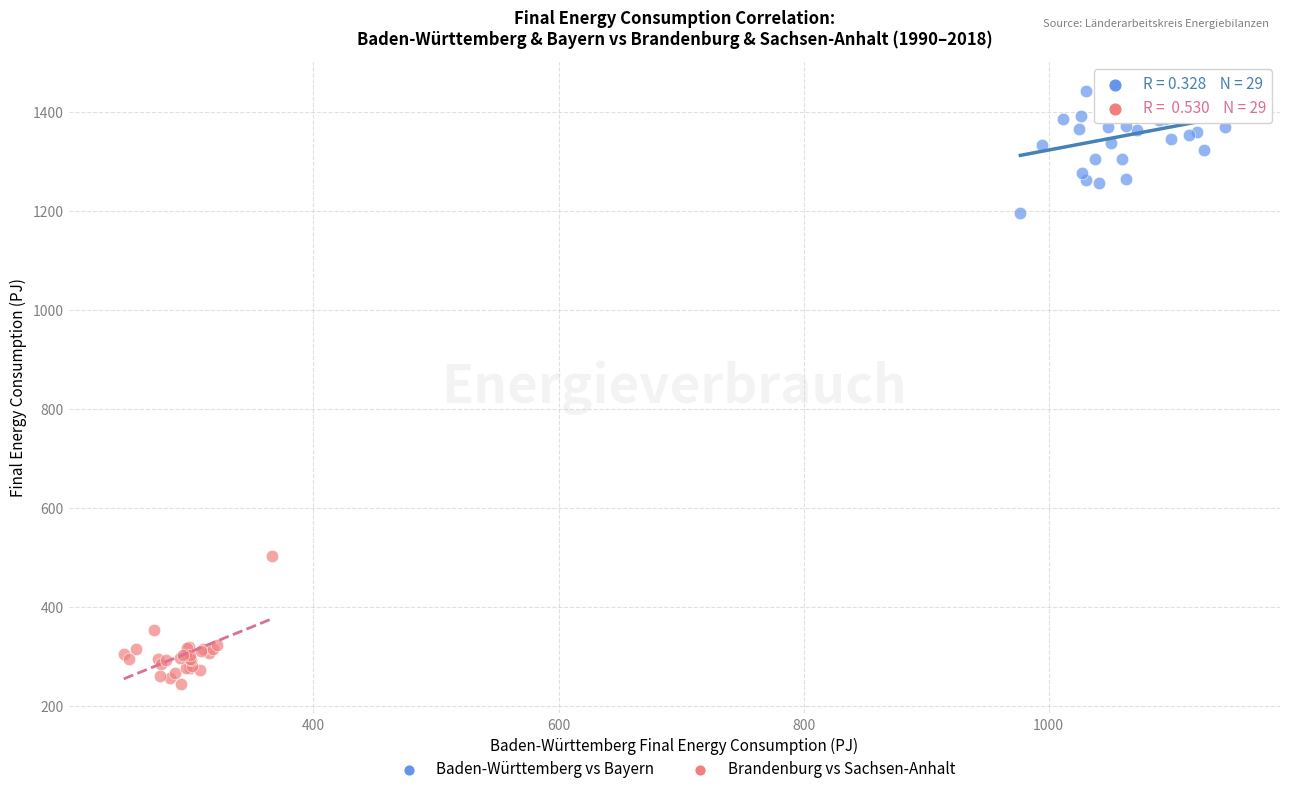

Which series contains the highest Y value?

Baden-Württemberg vs Bayern